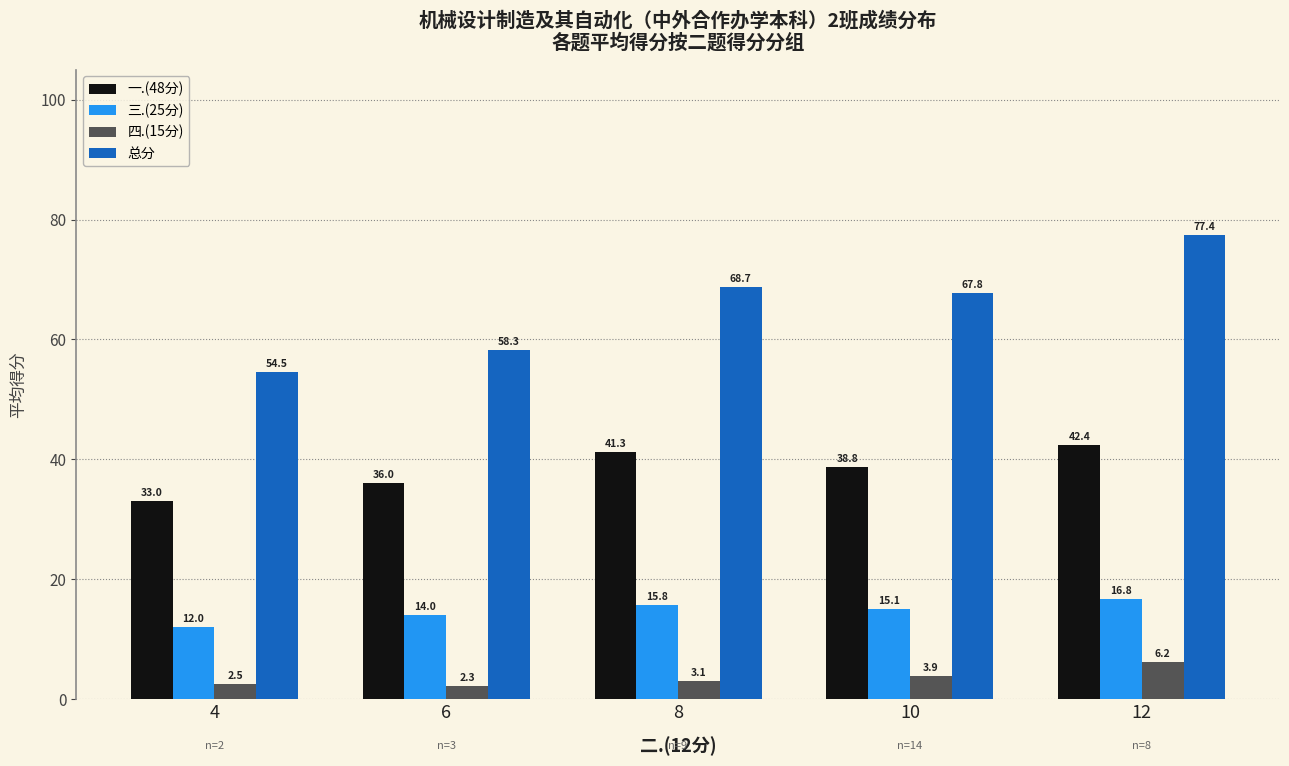

Is the value of 四.(15分) at 6 greater than the value of 总分 at 4?

No